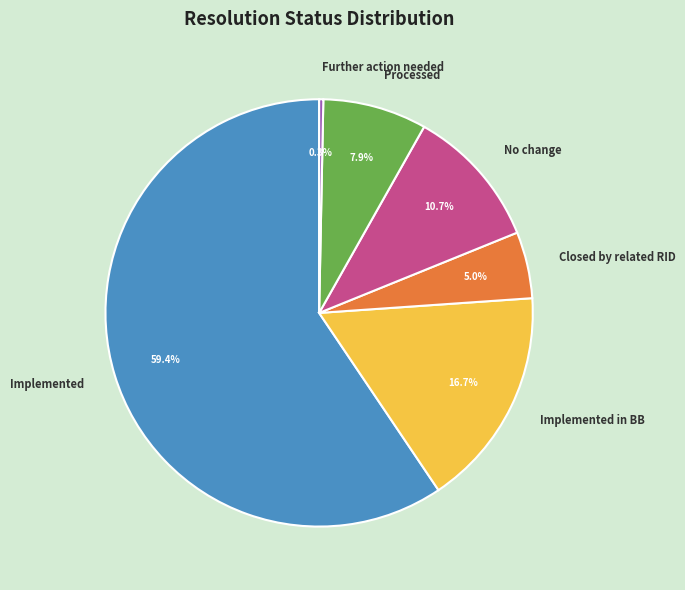

Rank the categories by value from lowest to highest.

Further action needed, Closed by related RID, Processed, No change, Implemented in BB, Implemented